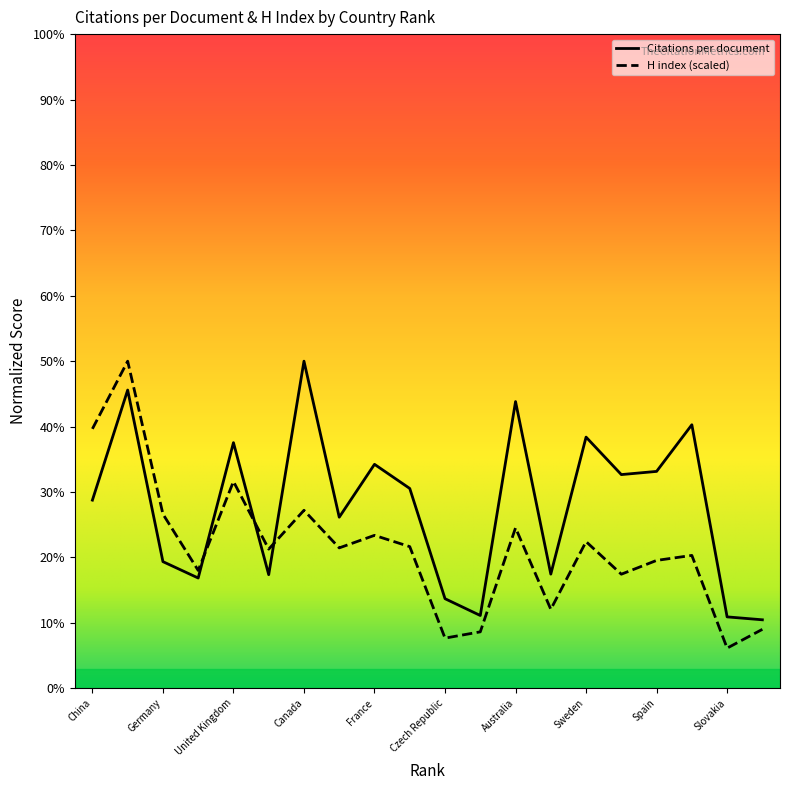

What is the label of the 7th point from the left?

Canada